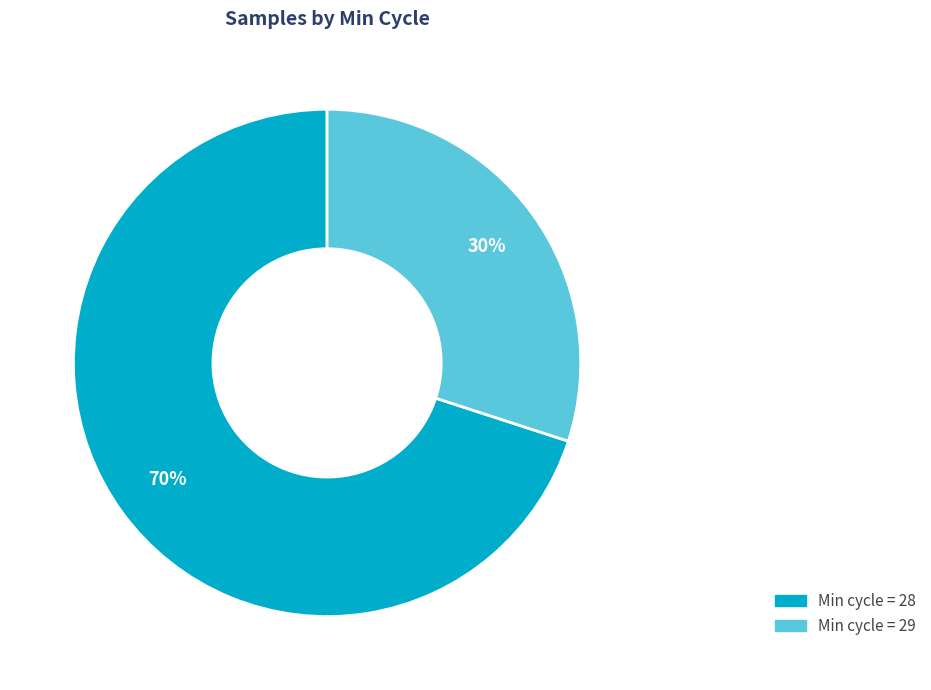

Is there any slice that represents more than half of the pie?

Yes